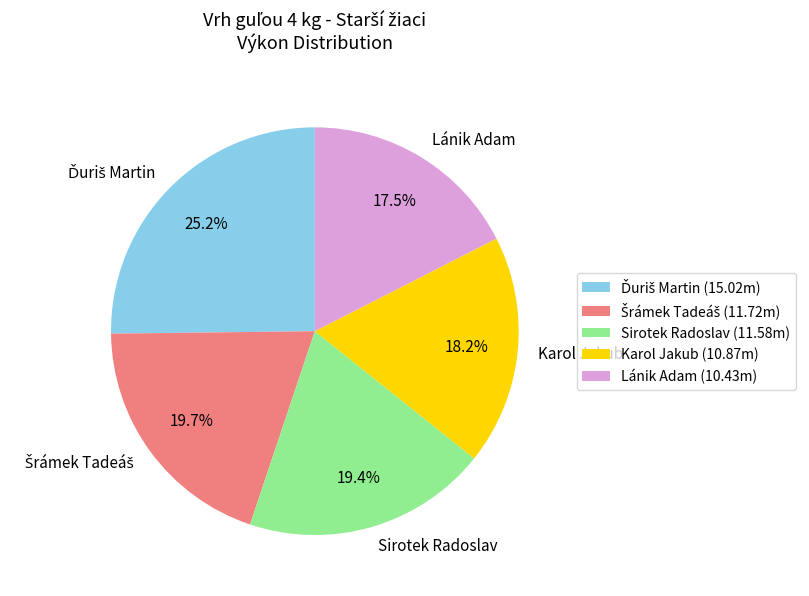

Is Lánik Adam the majority of the pie?

No